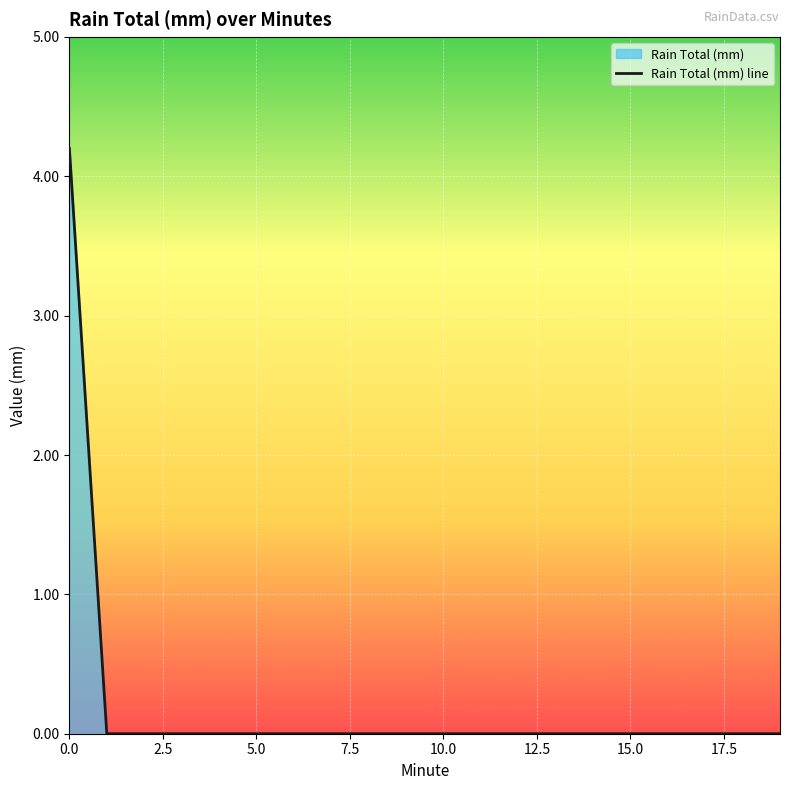

What is the difference between the maximum and minimum values?

4.2